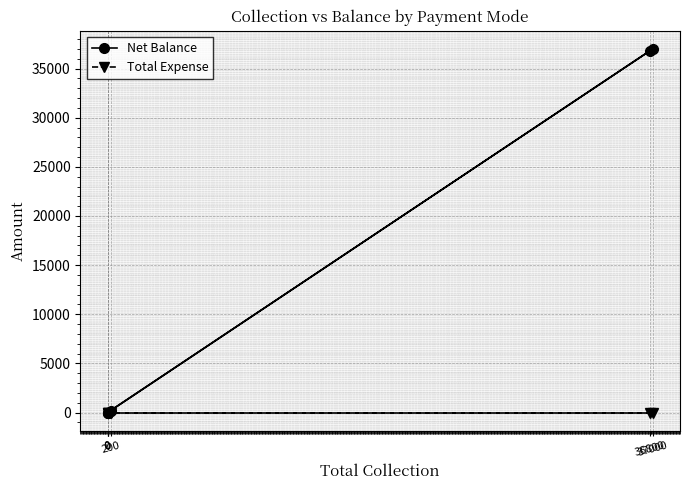

True or false: Total Expense and Net Balance intersect in this chart.

False